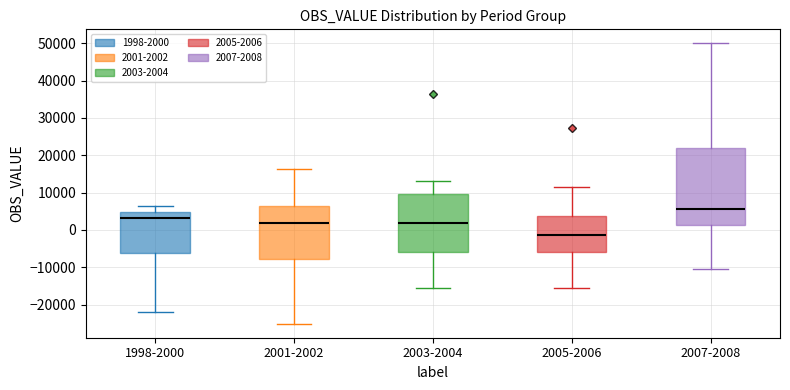

Which box is the tallest, from its lower edge to its upper edge?

2007-2008